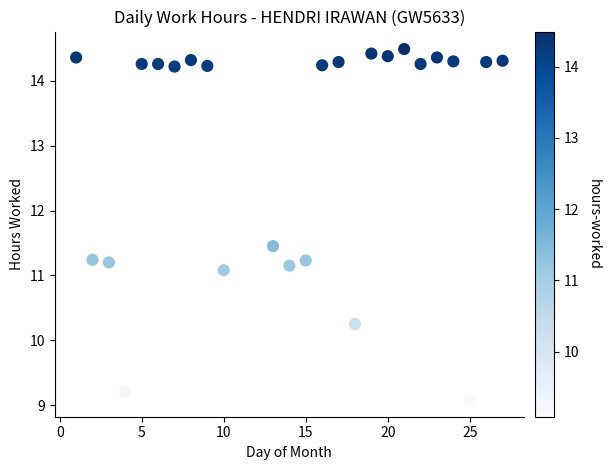

What is the range of X values (max minus min)?

26.0